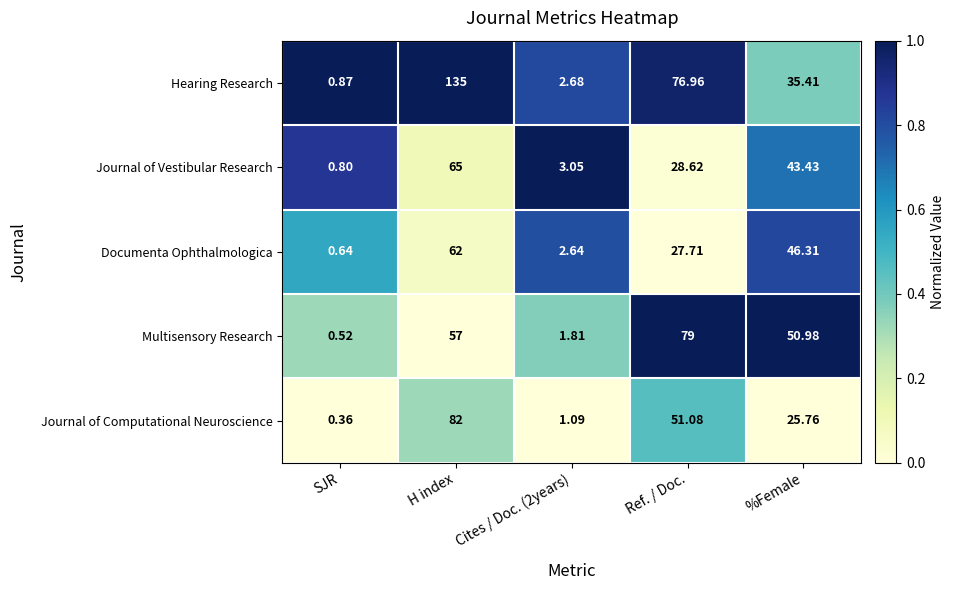

Rank the series by their maximum value, from highest to lowest.

Hearing Research, Journal of Computational Neuroscience, Multisensory Research, Journal of Vestibular Research, Documenta Ophthalmologica